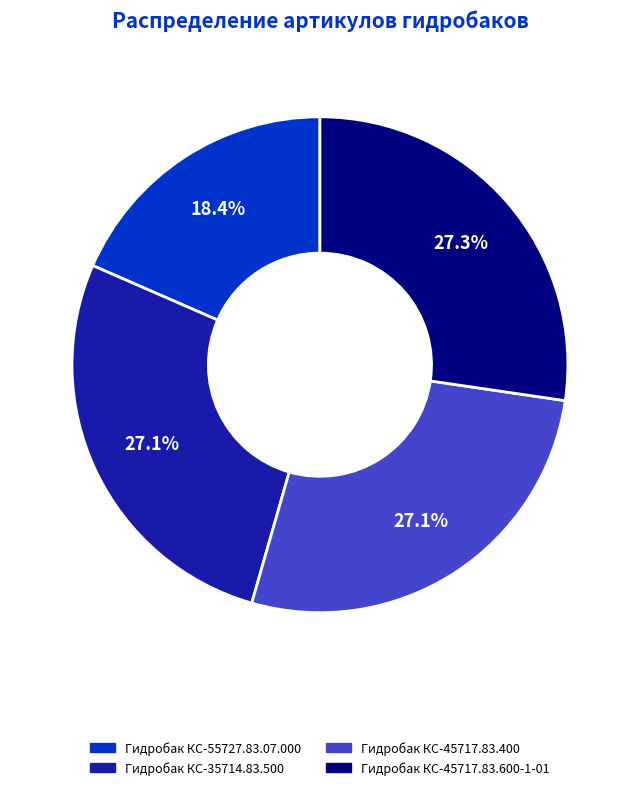

What is the smallest slice in the pie chart?

Гидробак КС-55727.83.07.000